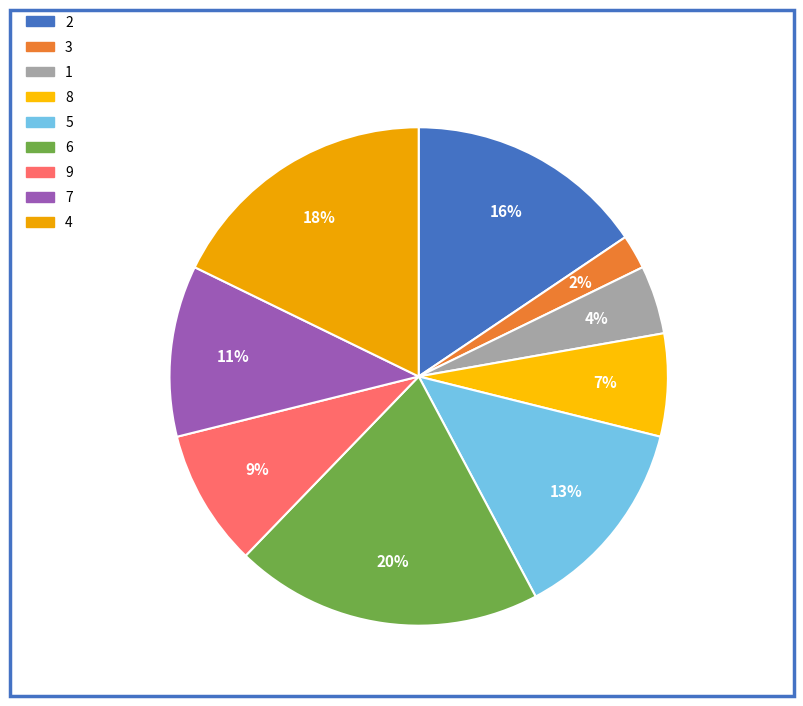

To the nearest percent, what is the average slice percentage?

11%